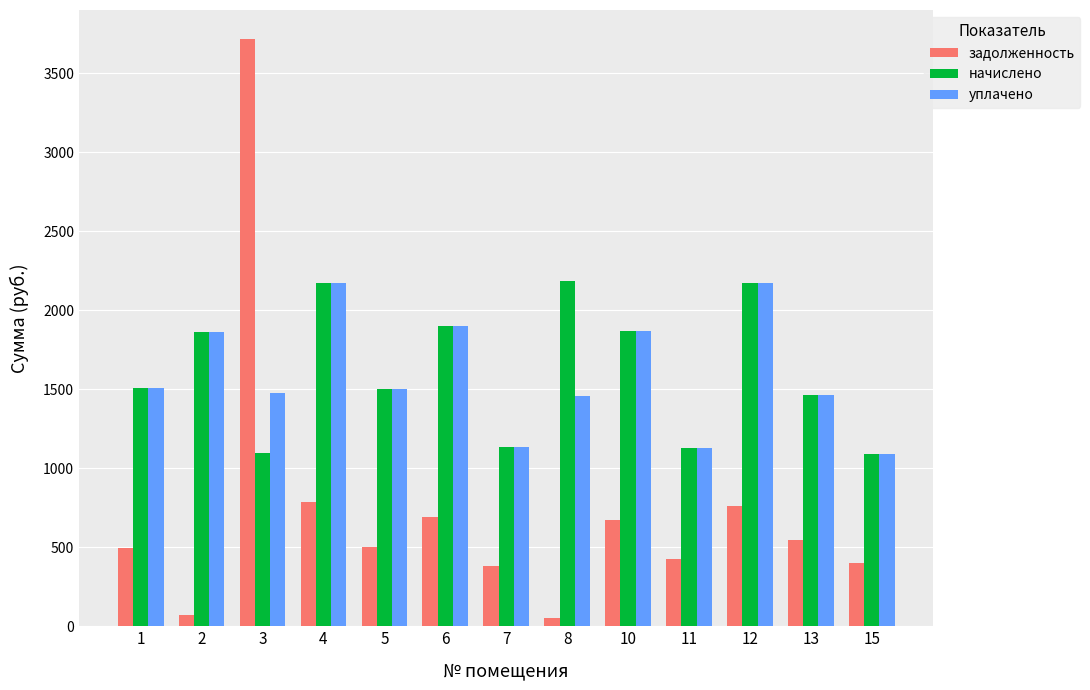

What is the sum of the начислено values at 6 and 10?

3771.8